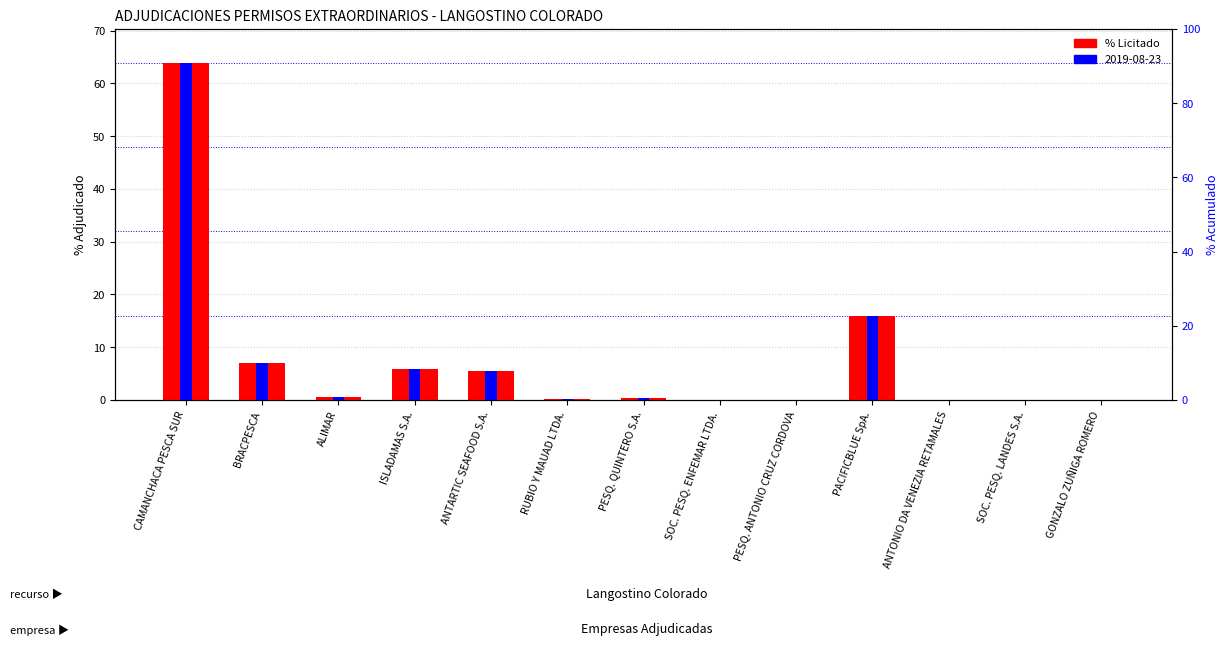

Between GONZALO ZUÑIGA ROMERO and ANTARTIC SEAFOOD S.A., which is larger?

ANTARTIC SEAFOOD S.A.